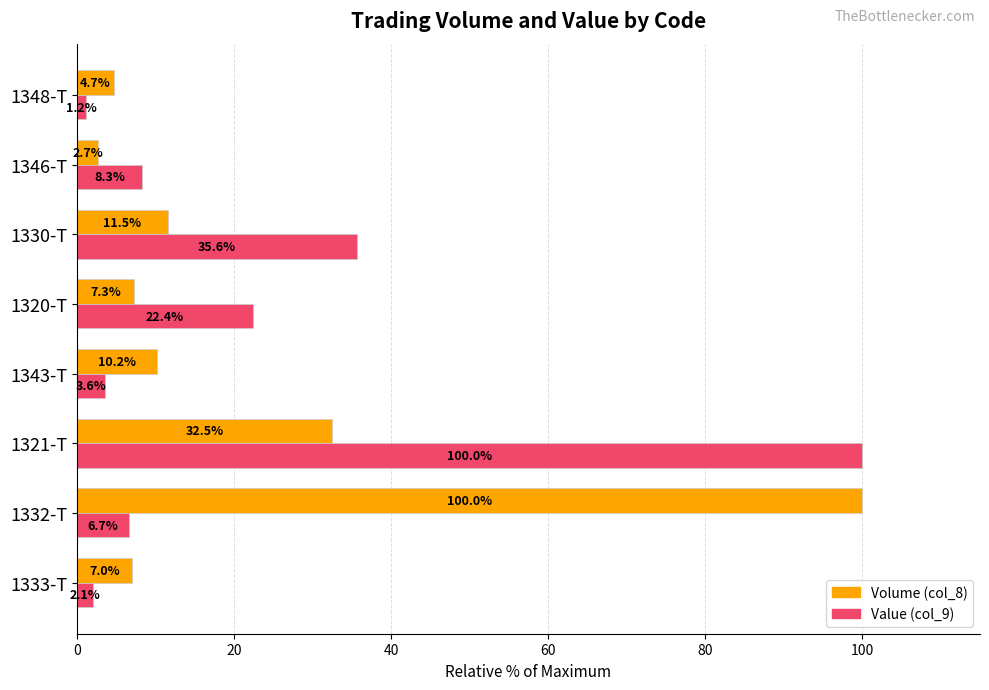

What are all the series names shown in the legend?

Volume (col_8), Value (col_9)